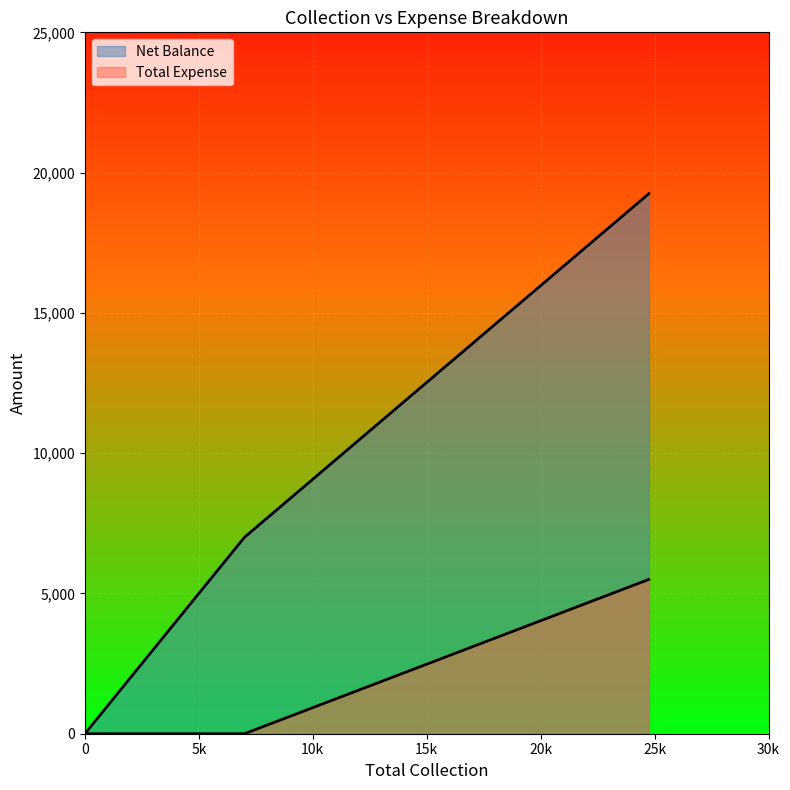

True or false: Net Balance and Total Expense cross at least once.

False